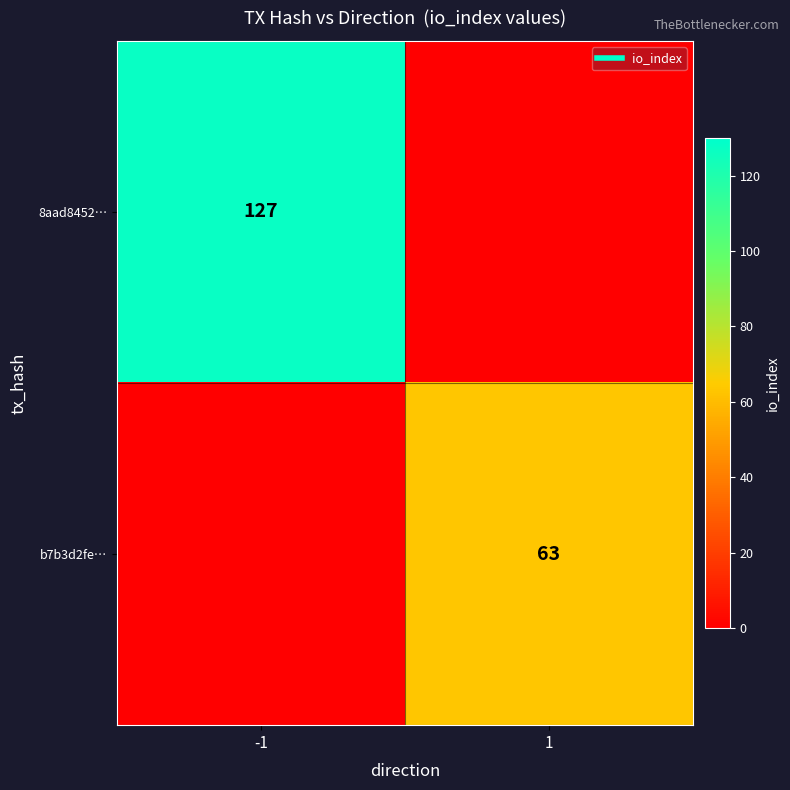

Between 1 and -1, which is larger?

-1